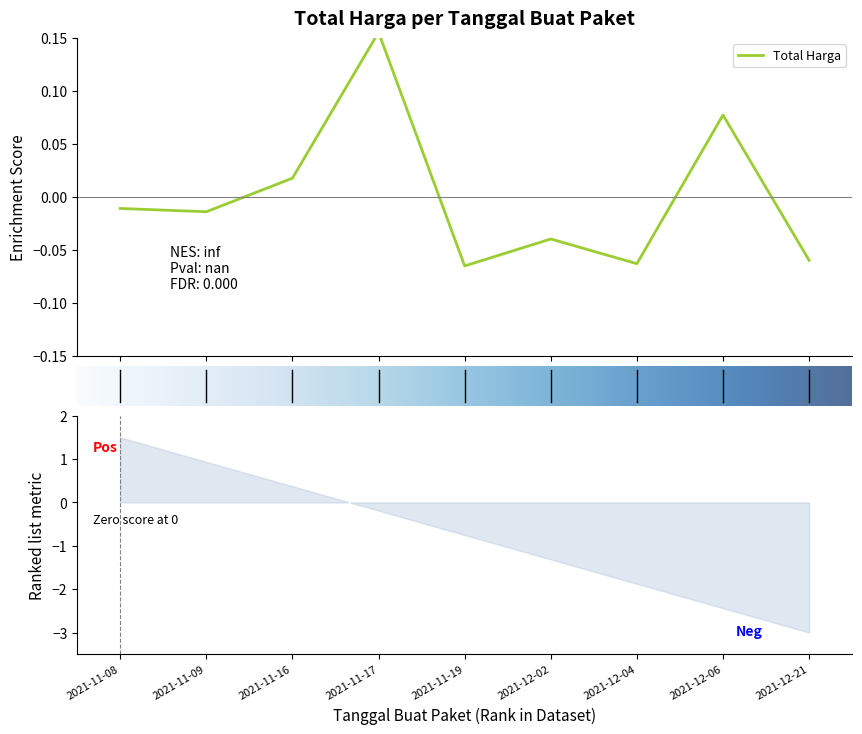

Which label corresponds to the smallest value in the chart?

4